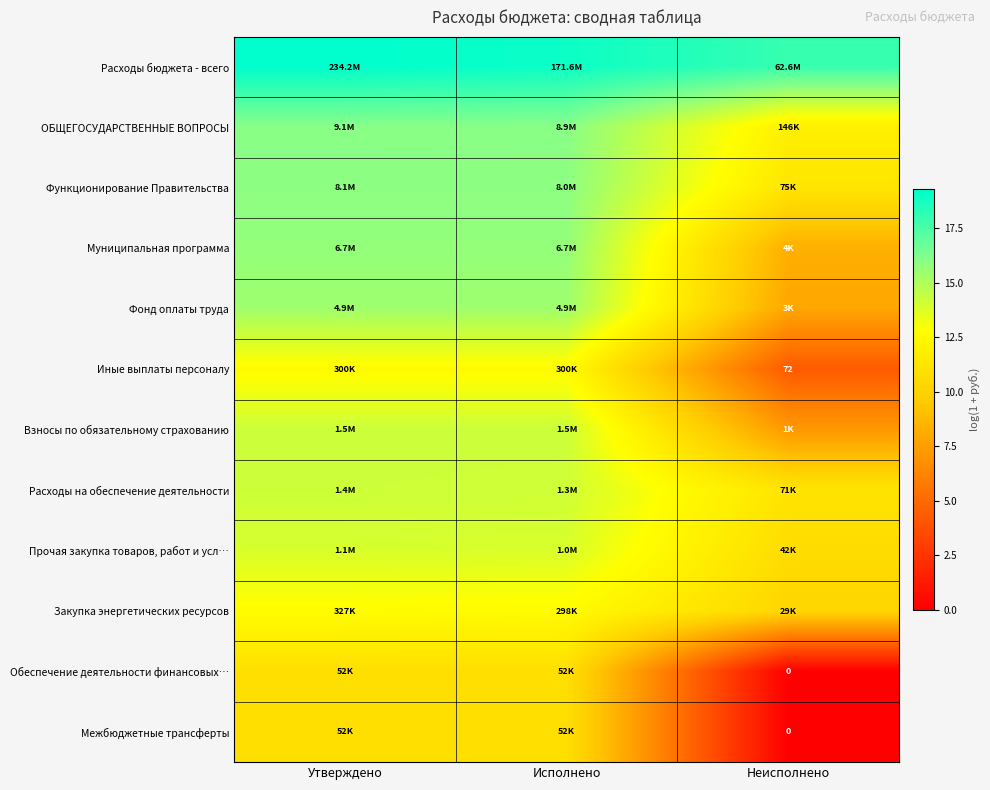

The value of Фонд оплаты труда at Исполнено is 8.9. True or false?

False